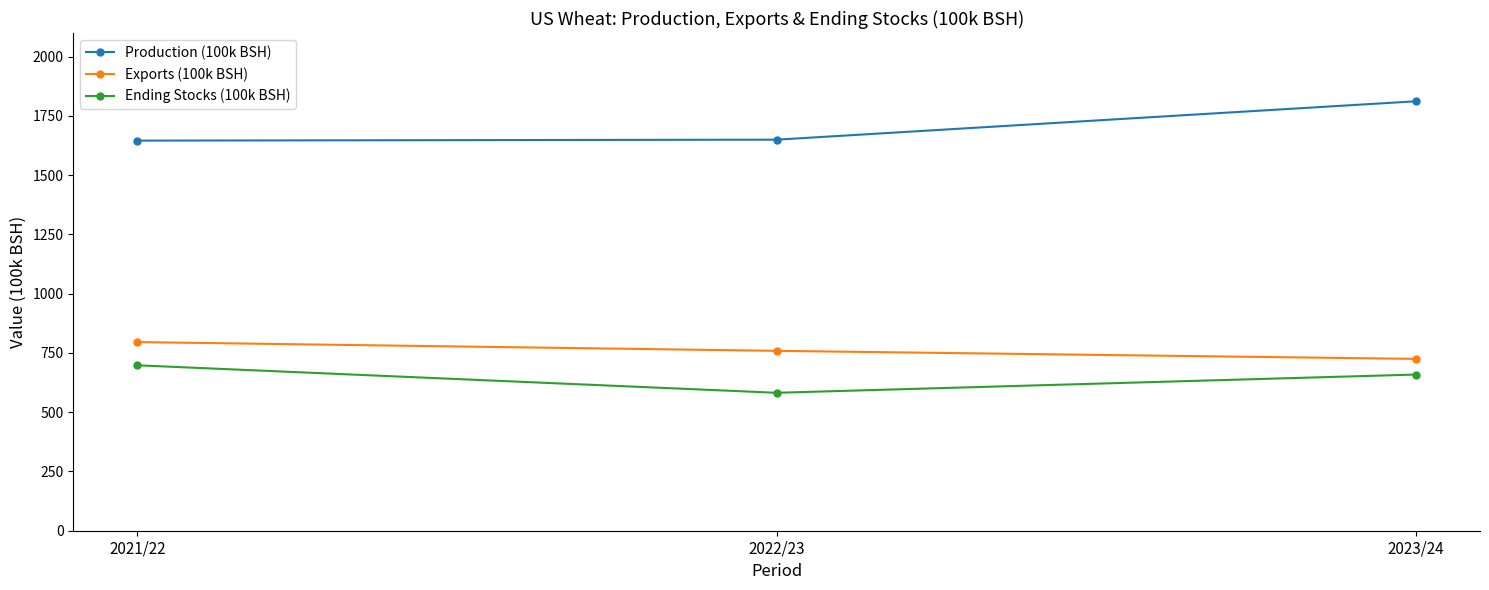

How many lines are shown in the chart?

3